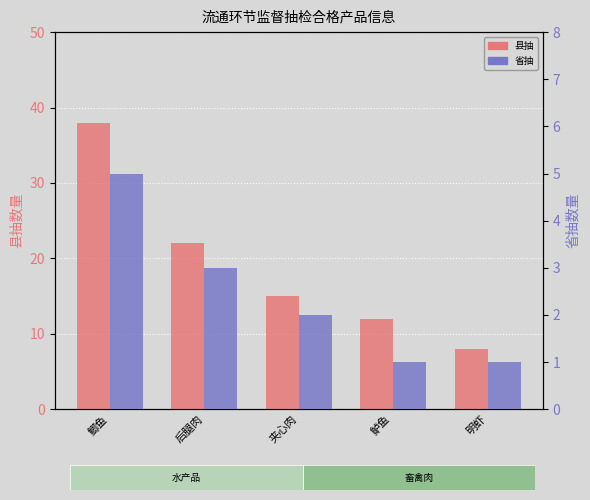

What are all the series names shown in the legend?

县抽, 省抽